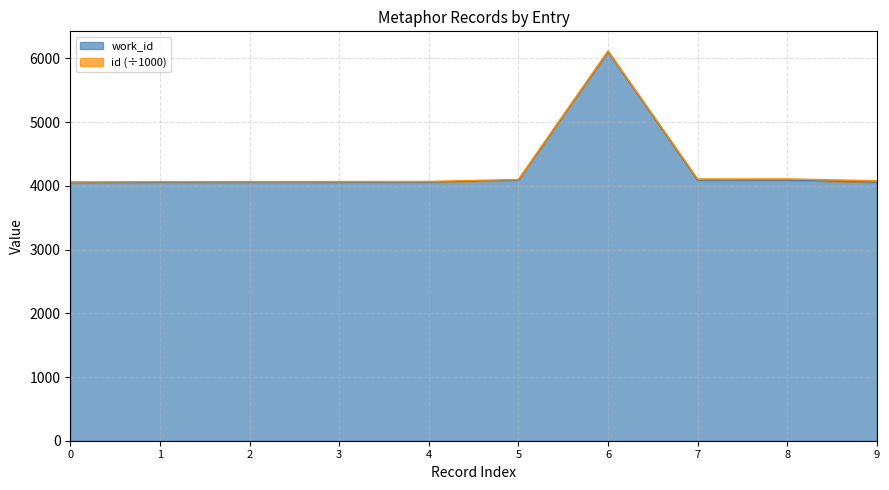

Is it true that work_id equals 4051.0 at 0?

True